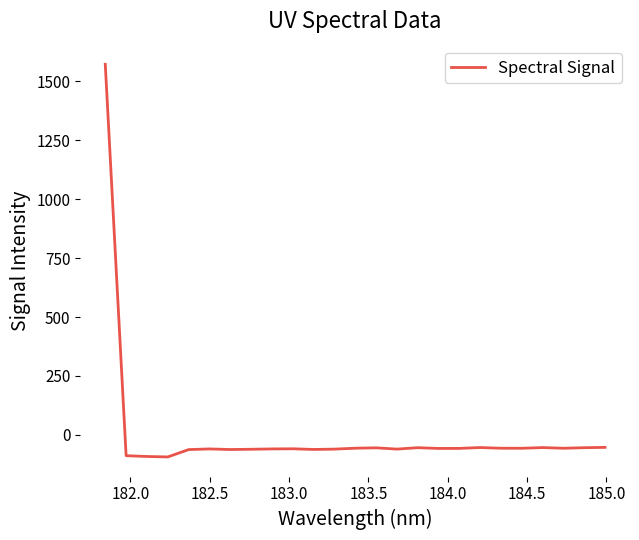

What is the smallest value displayed?

-93.4